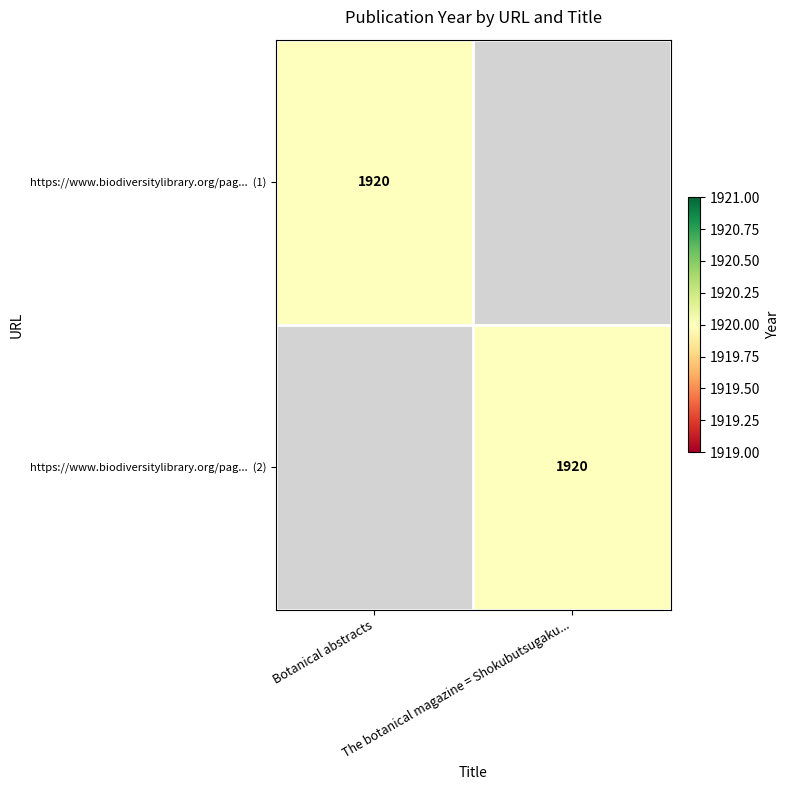

What is the total value across all series at Botanical abstracts?

1920